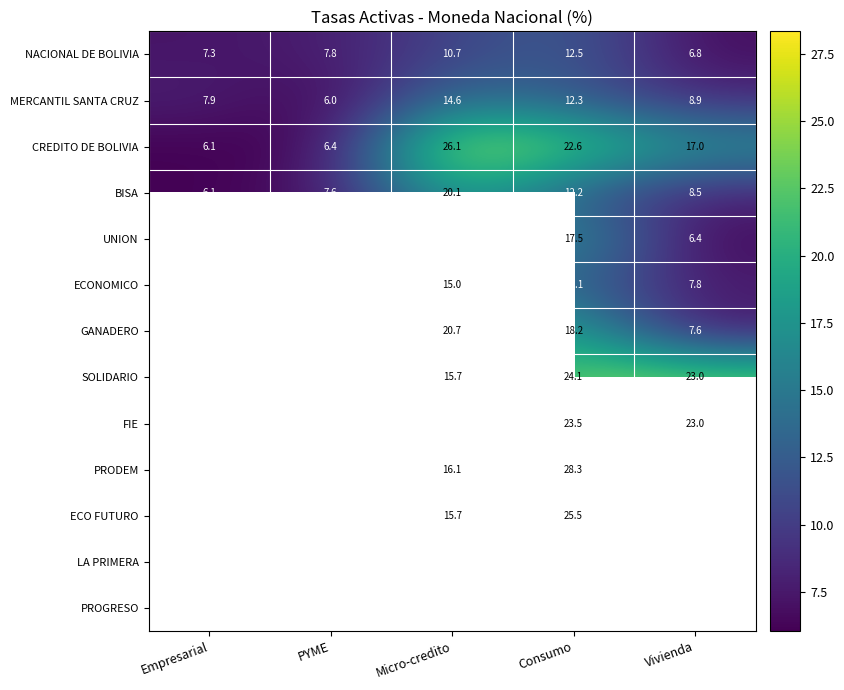

At which label does BISA first exceed 8?

Micro-credito